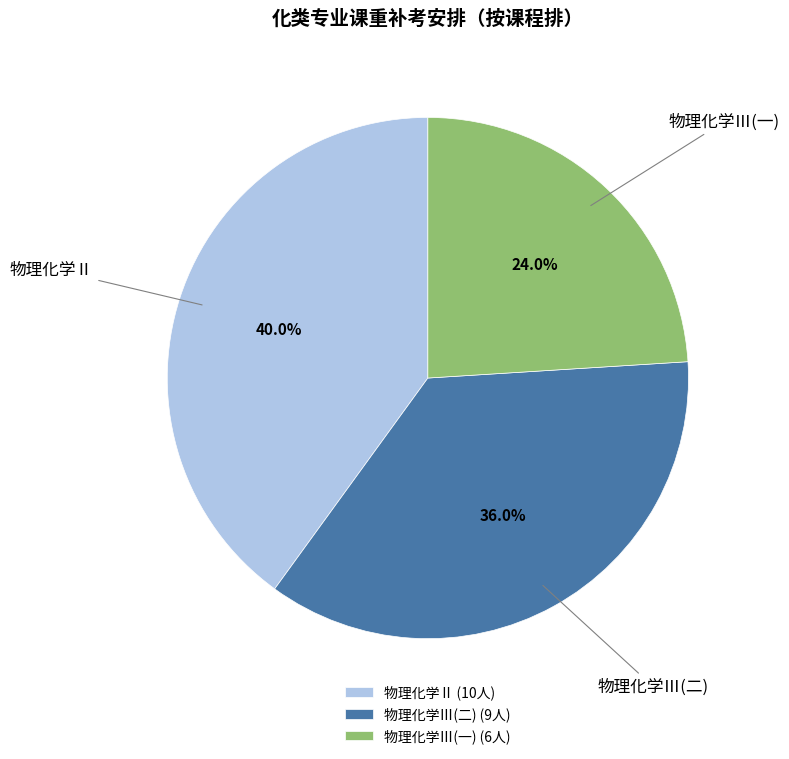

Is 物理化学Ⅲ(二) the majority of the pie?

No